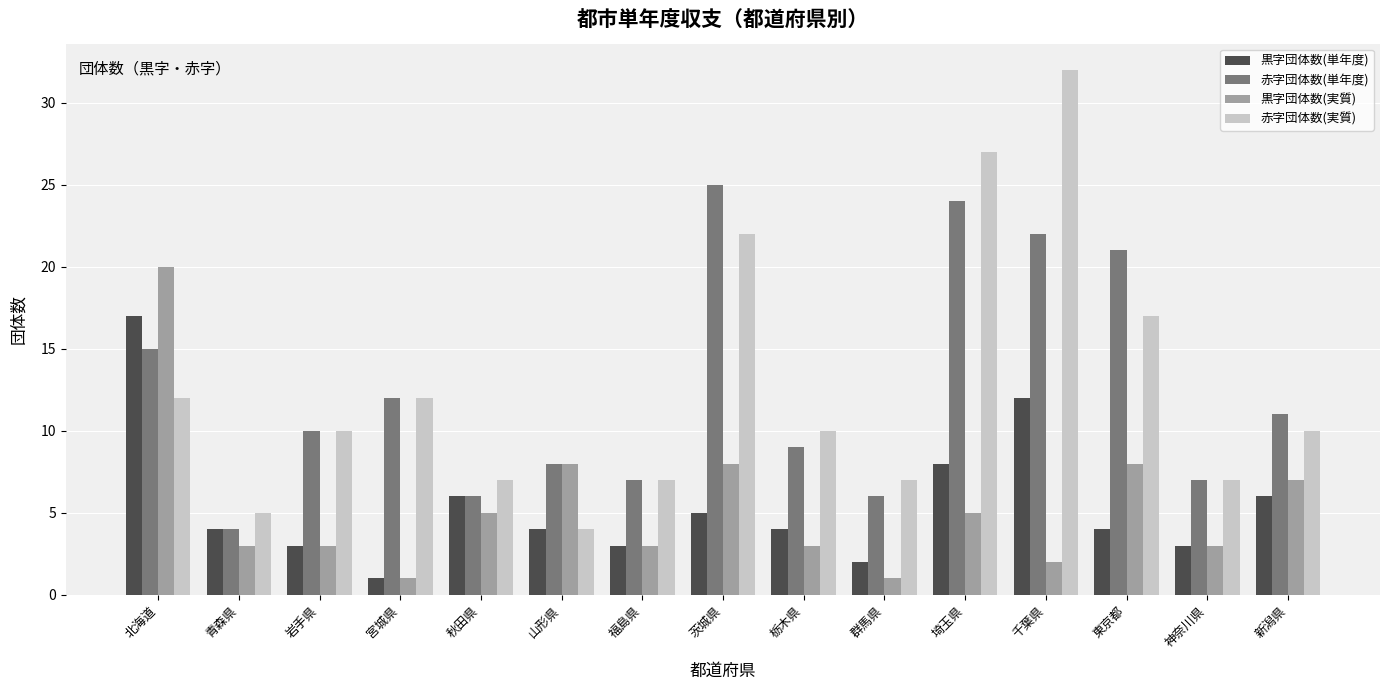

List the series in order of their peak value, lowest first.

黒字団体数(単年度), 黒字団体数(実質), 赤字団体数(単年度), 赤字団体数(実質)